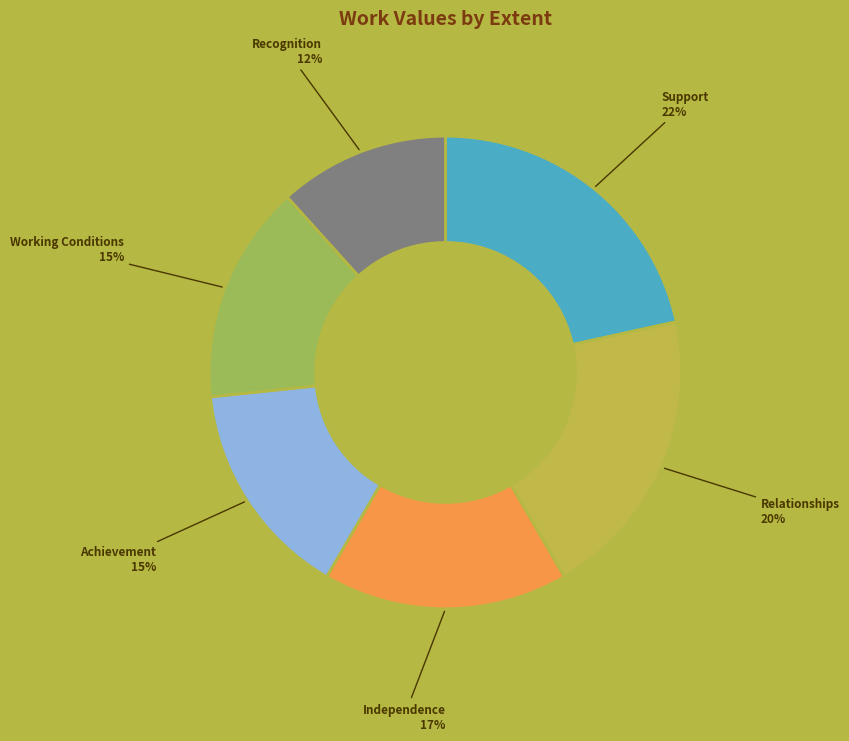

Is it true that Achievement is 15% of the pie?

True